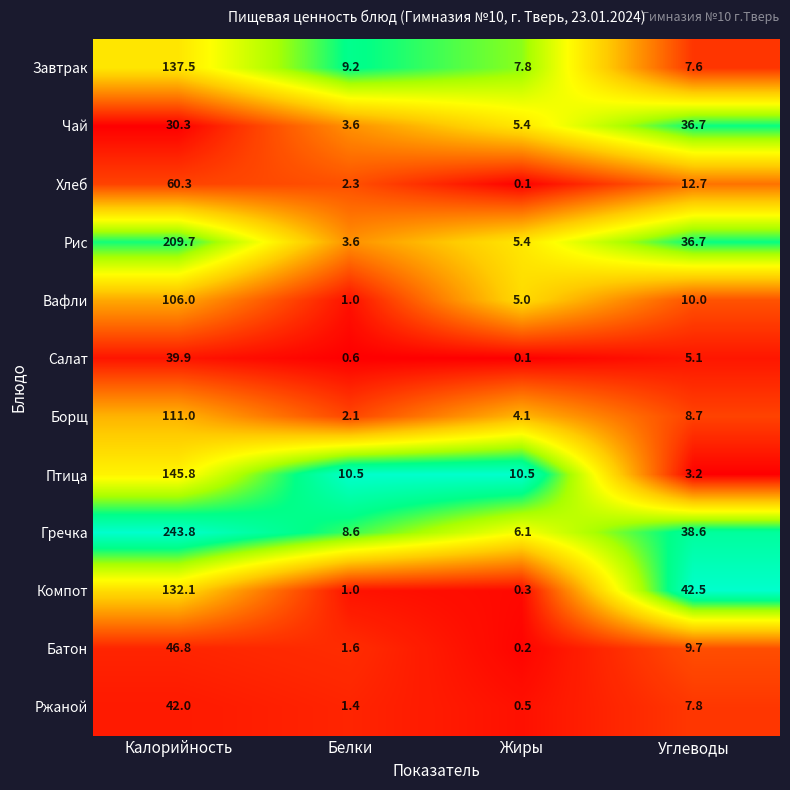

True or false: Завтрак has a value of 245.6 at Калорийность.

False